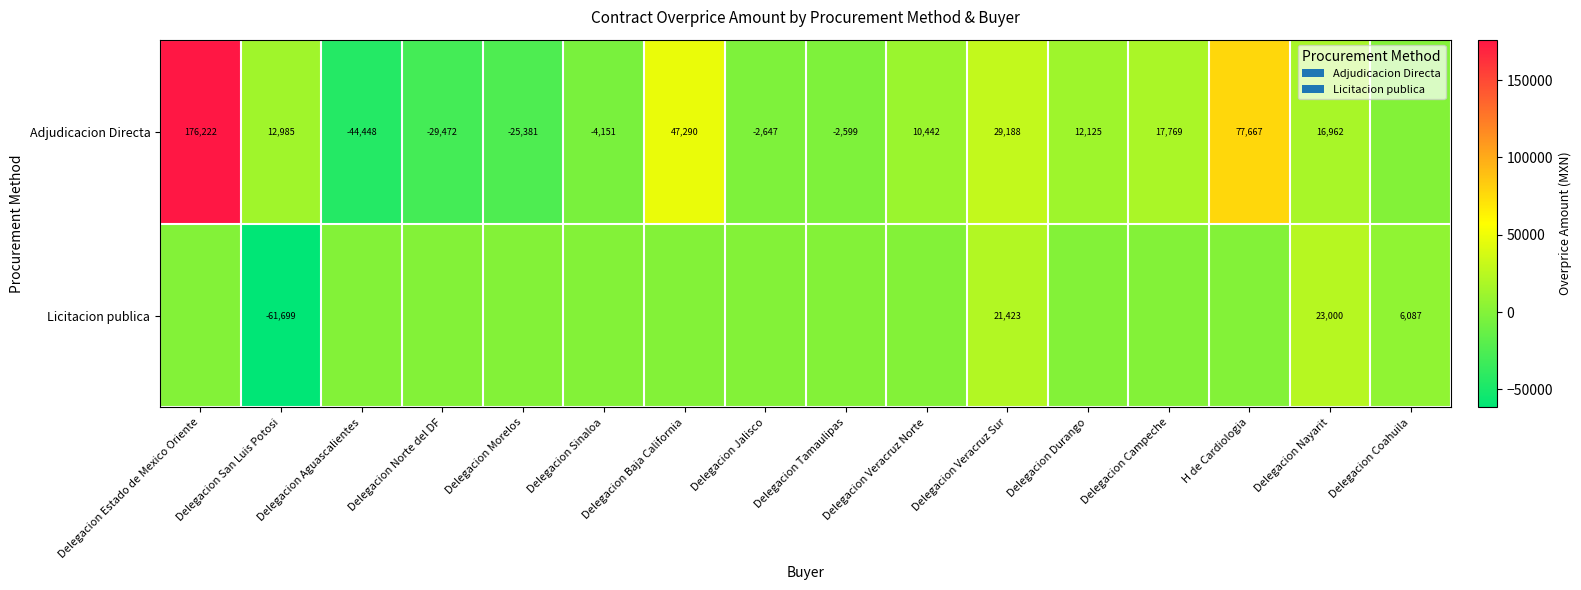

Is the value of Licitacion publica at Delegacion Veracruz Sur greater than the value of Adjudicacion Directa at Delegacion Morelos?

Yes